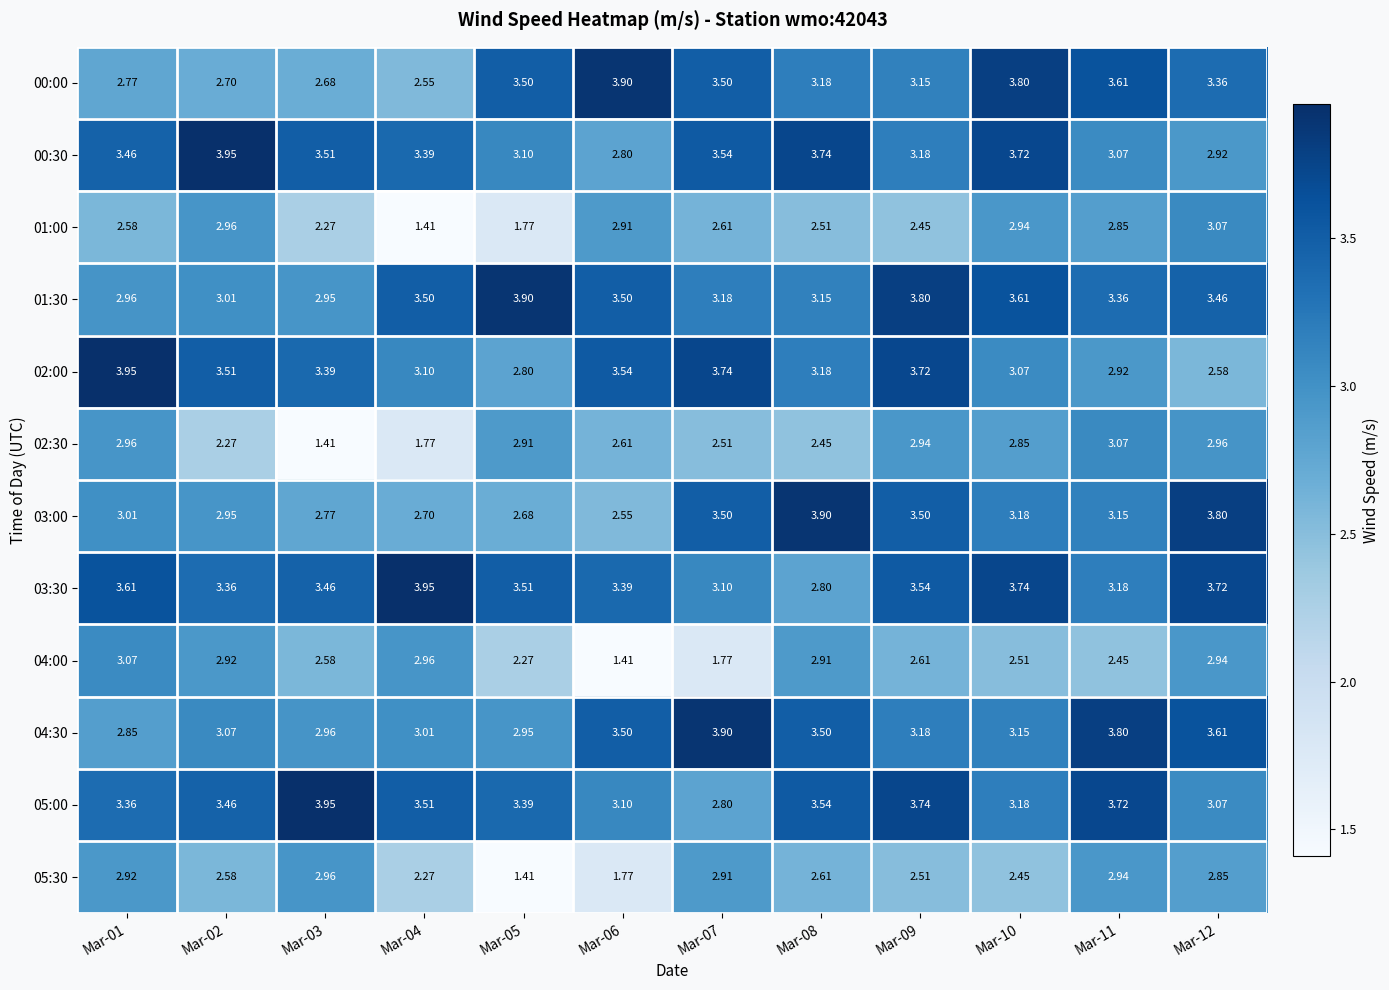

The value of 01:30 at Mar-12 is 3.5. True or false?

True